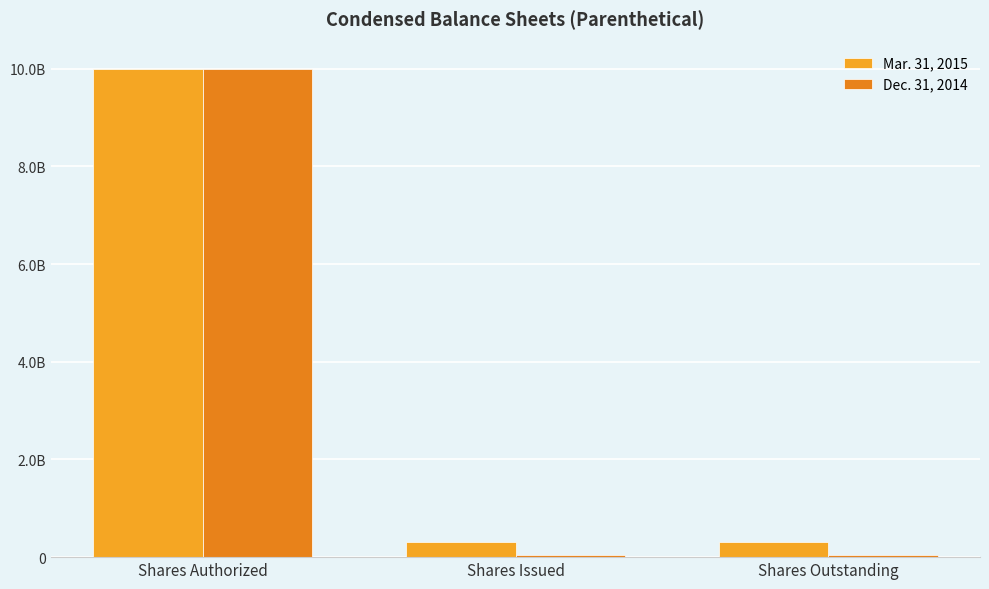

Count the number of categories in the chart.

3